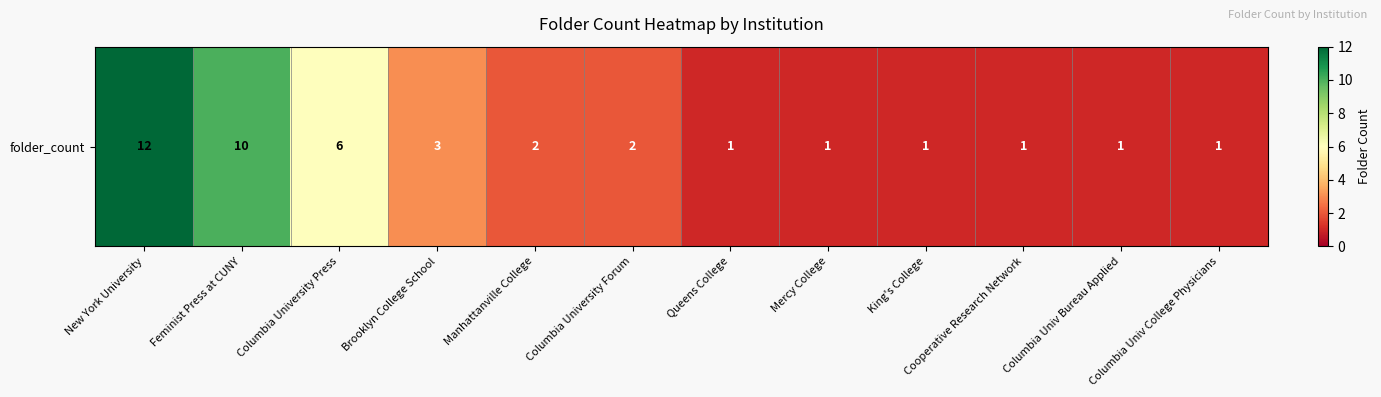

Between Mercy College and Columbia University Forum, which is larger?

Columbia University Forum